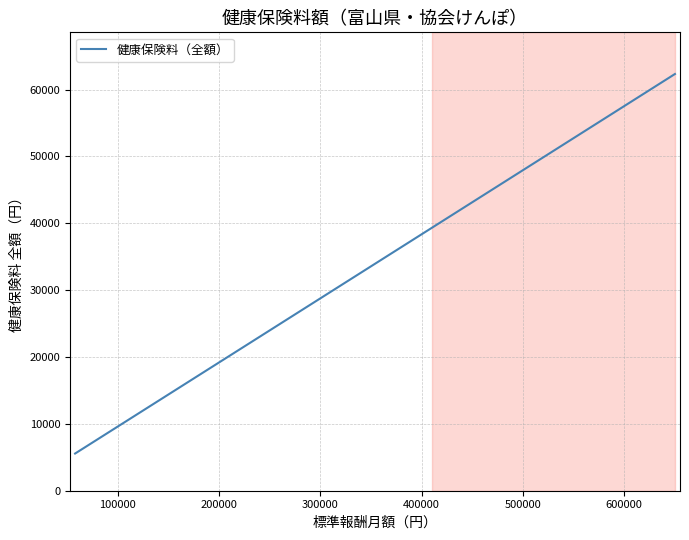

What is the average value?

26424.6